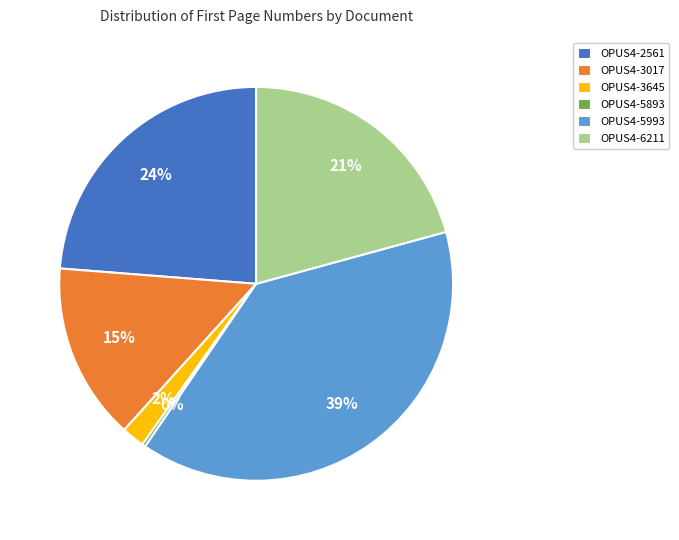

True or false: OPUS4-3017 accounts for 15% of the total.

True